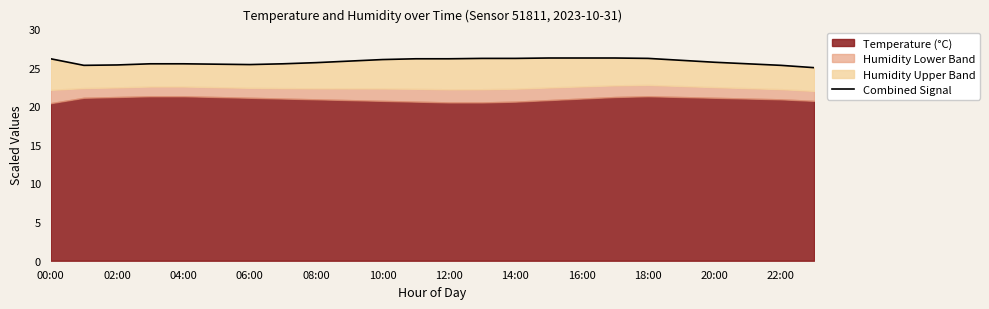

Reading left to right, list all the values displayed in this chart.

26.1	25.3	25.3	25.5	25.5	25.4	25.4	25.5	25.6	25.8	26.1	26.1	26.1	26.2	26.2	26.3	26.2	26.2	26.2	25.9	25.7	25.5	25.3	25.0